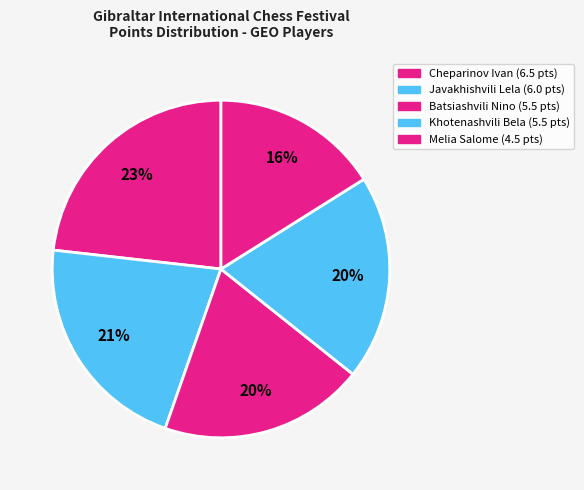

How many slices are in this pie chart?

5